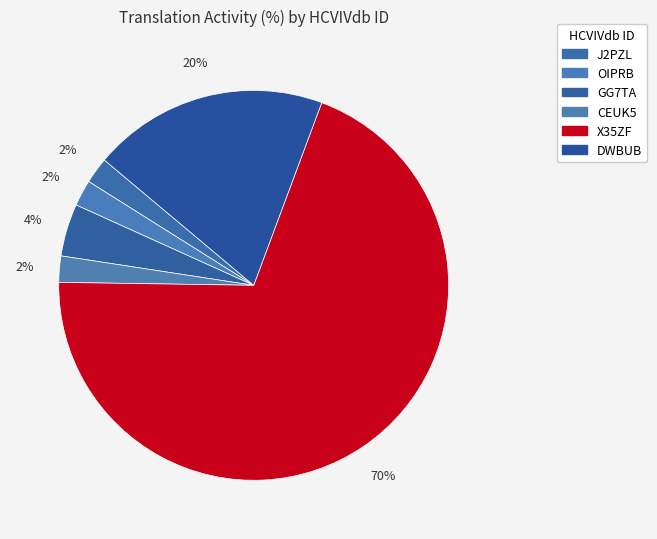

Is it true that J2PZL is 1% of the pie?

False